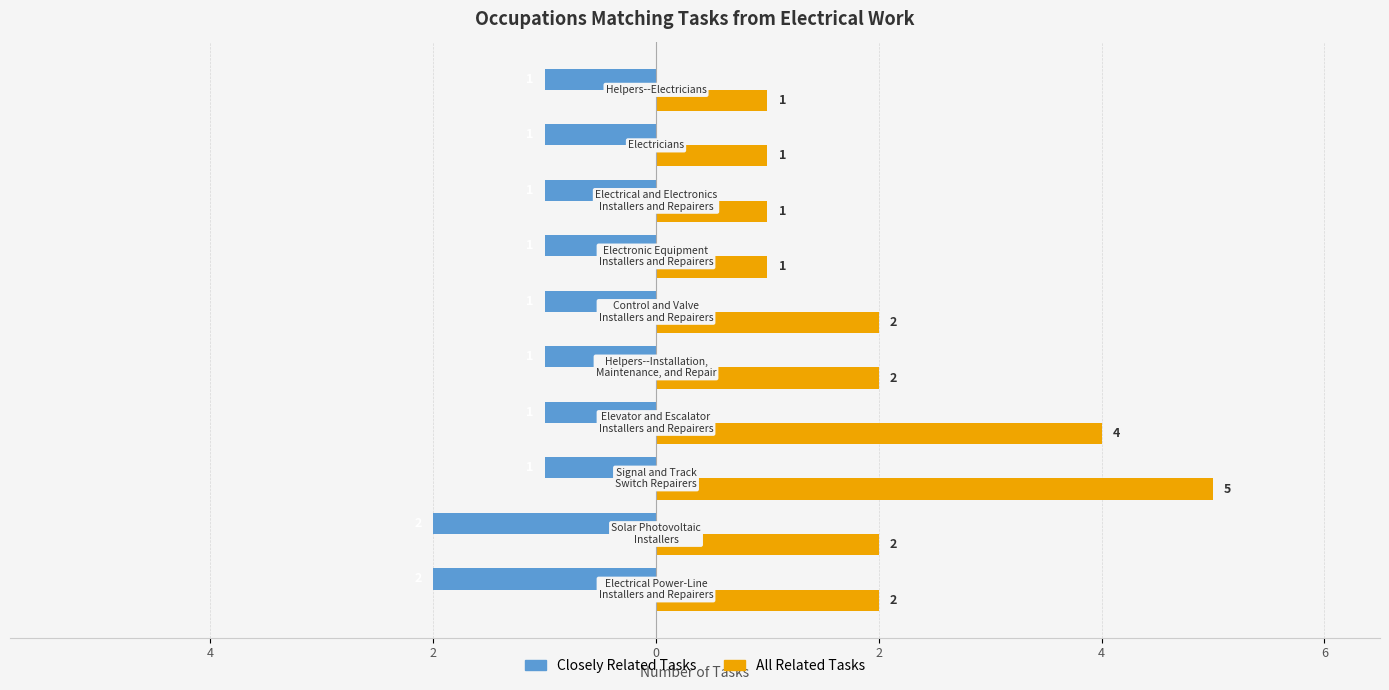

What are all the series names shown in the legend?

Closely Related Tasks, All Related Tasks